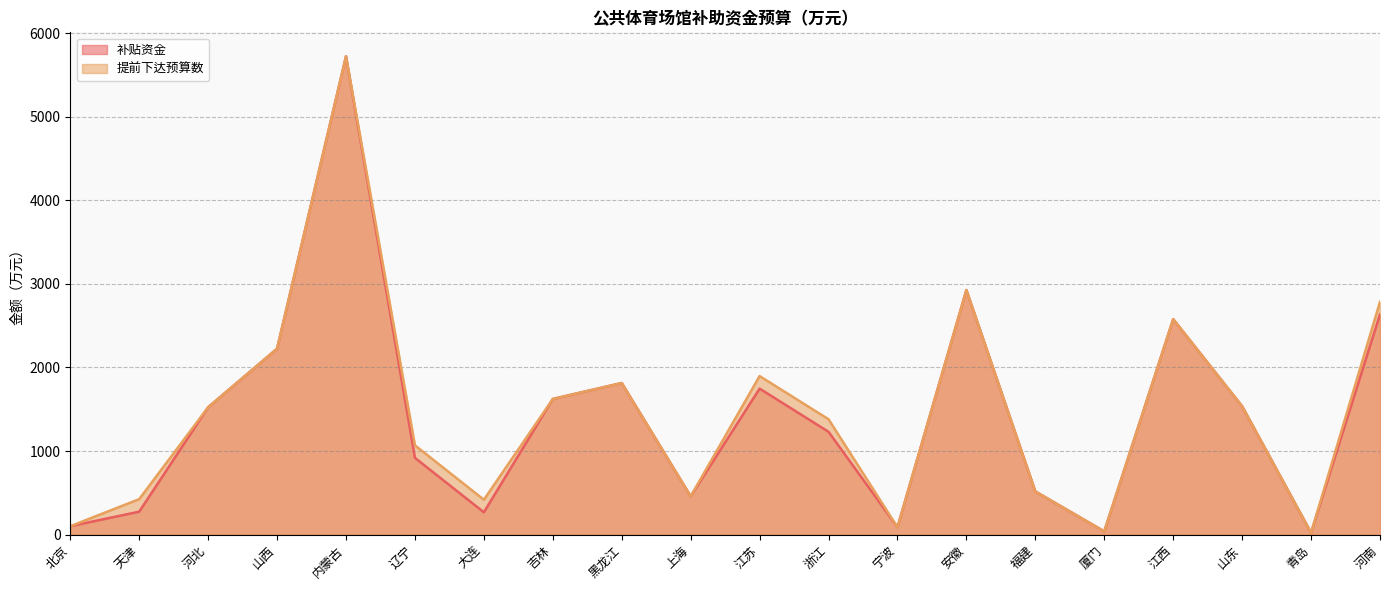

At which label does 提前下达预算数 first exceed 1524?

山西